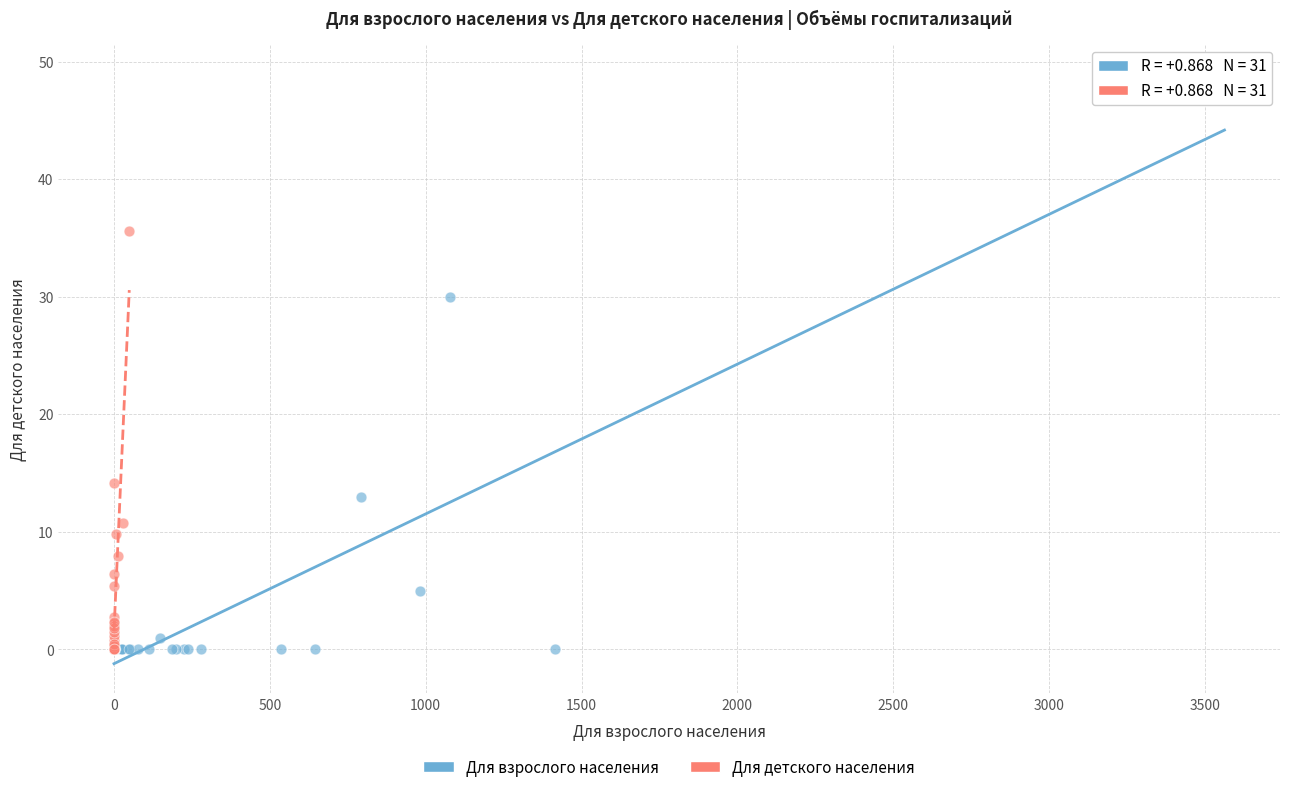

Which series has the largest Y range (max minus min)?

Для взрослого населения